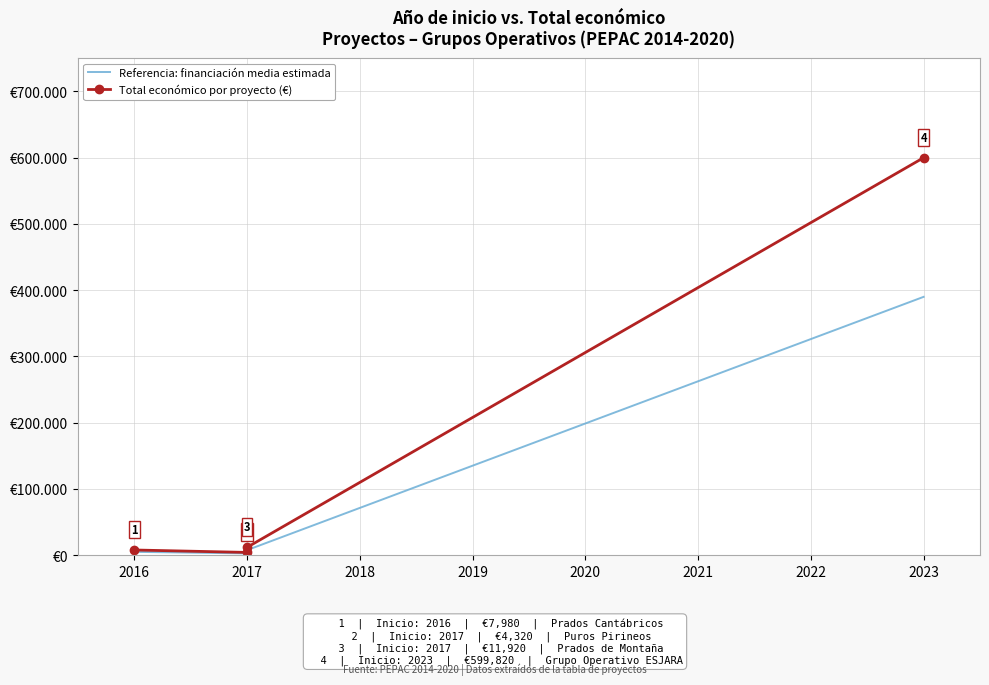

Which has a higher value, 2023 or 2016?

2023